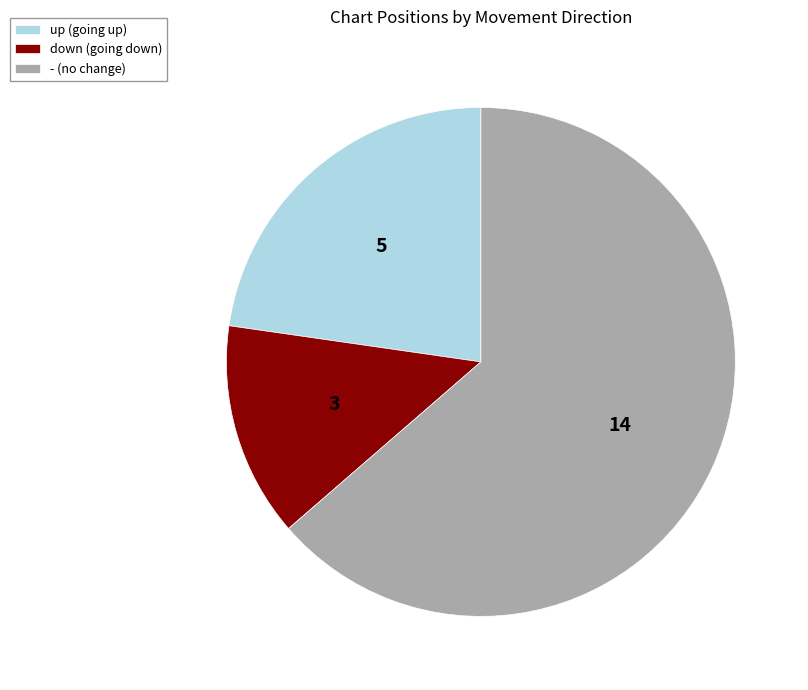

How many slices are in this pie chart?

3